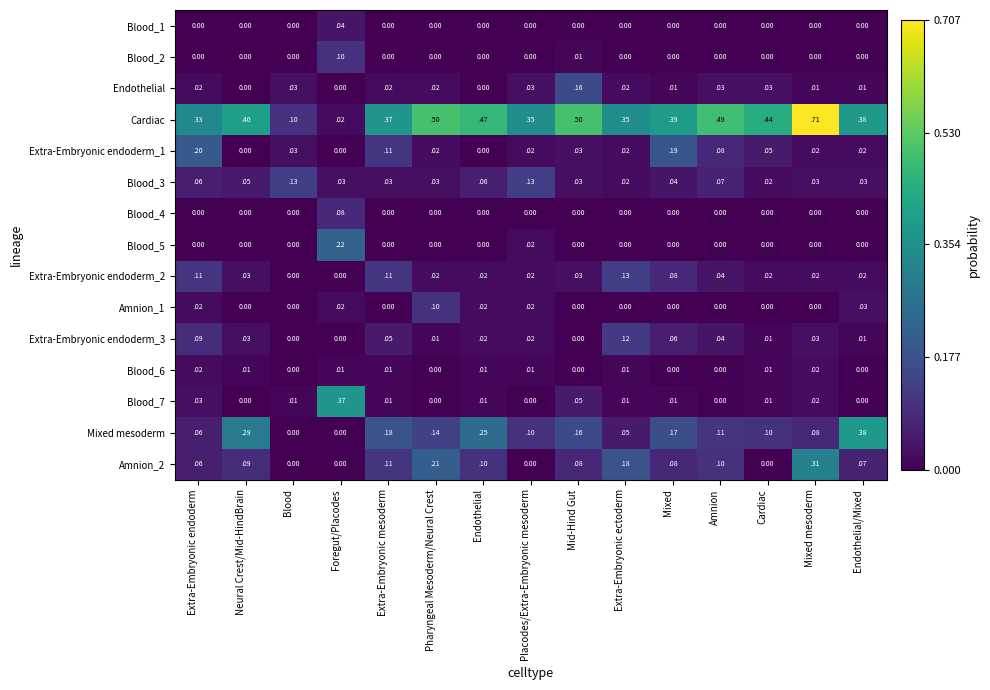

Which label corresponds to the largest value in the chart?

Mixed mesoderm